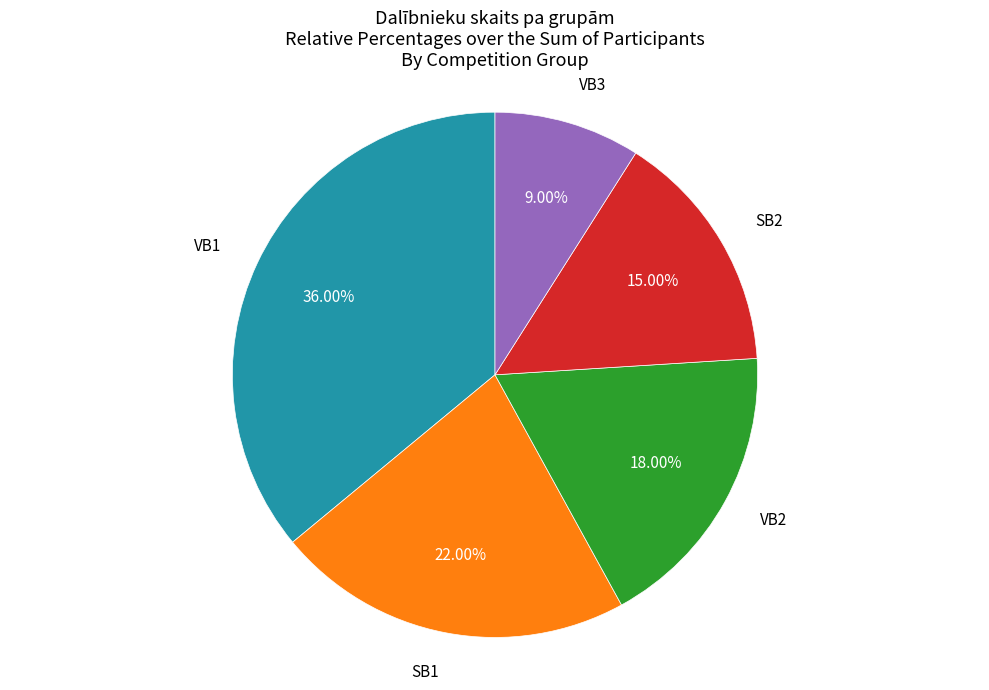

Is there any slice that represents more than half of the pie?

No